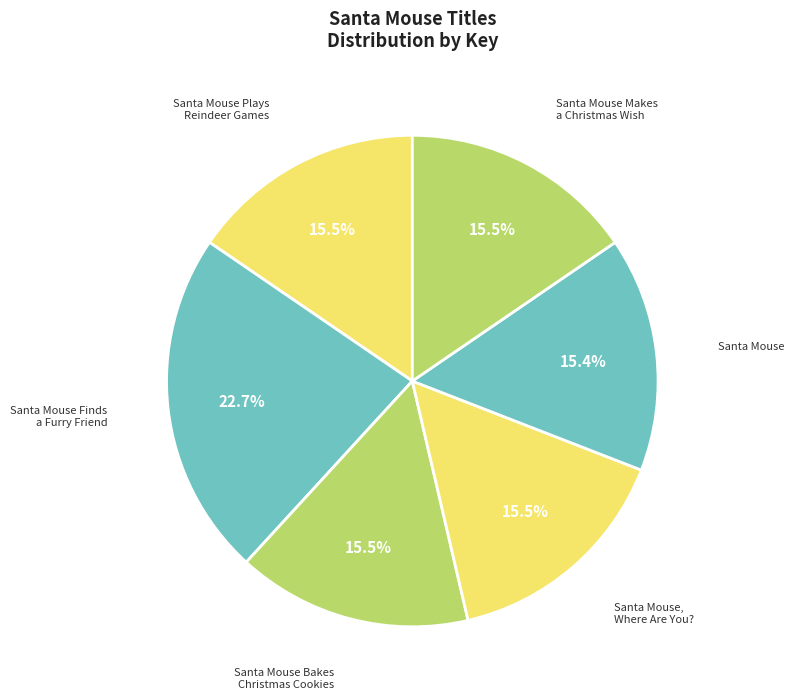

How many slices are in this pie chart?

6